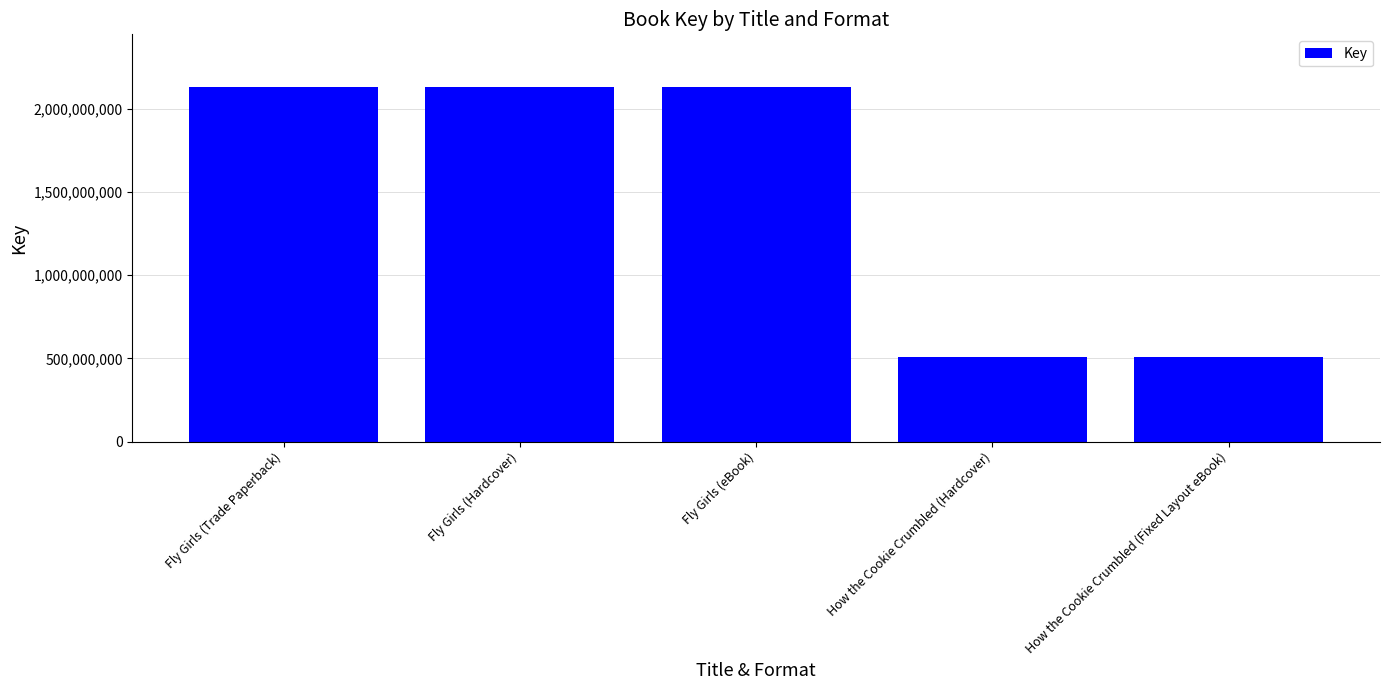

What is the minimum value shown in the chart?

509216417